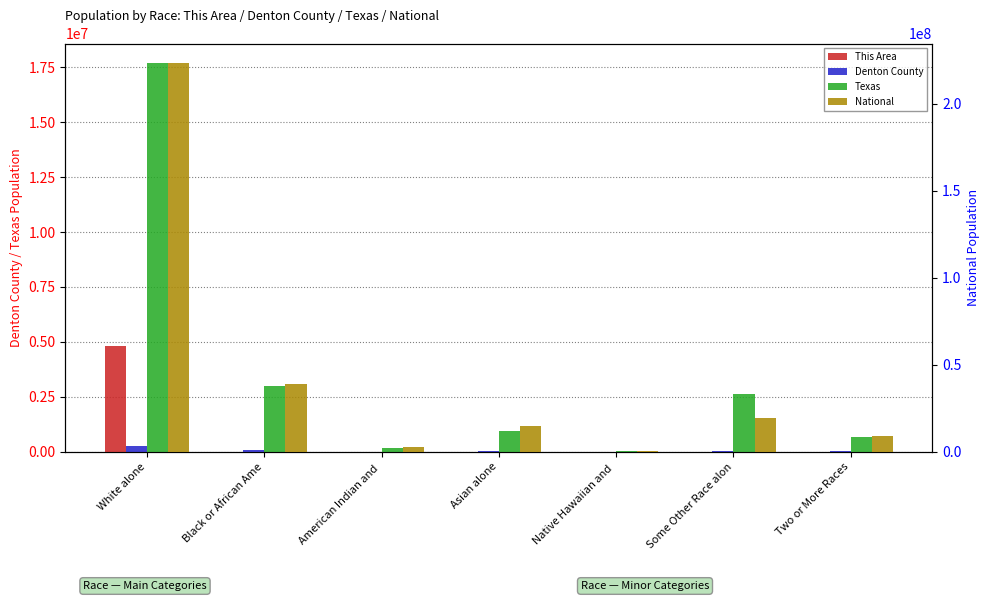

What is the total value across all series at White alone?

246333491